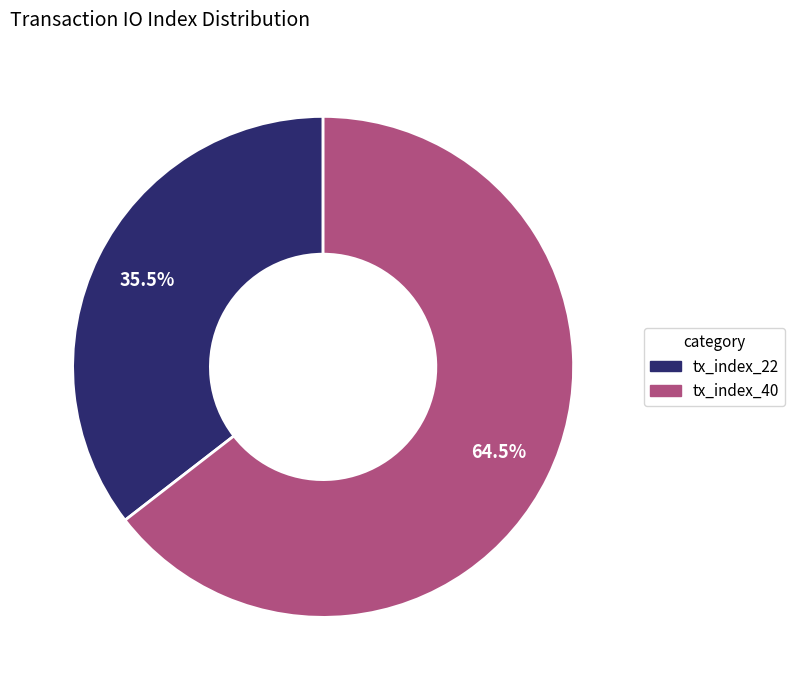

What is the smallest slice in the pie chart?

tx_index_22